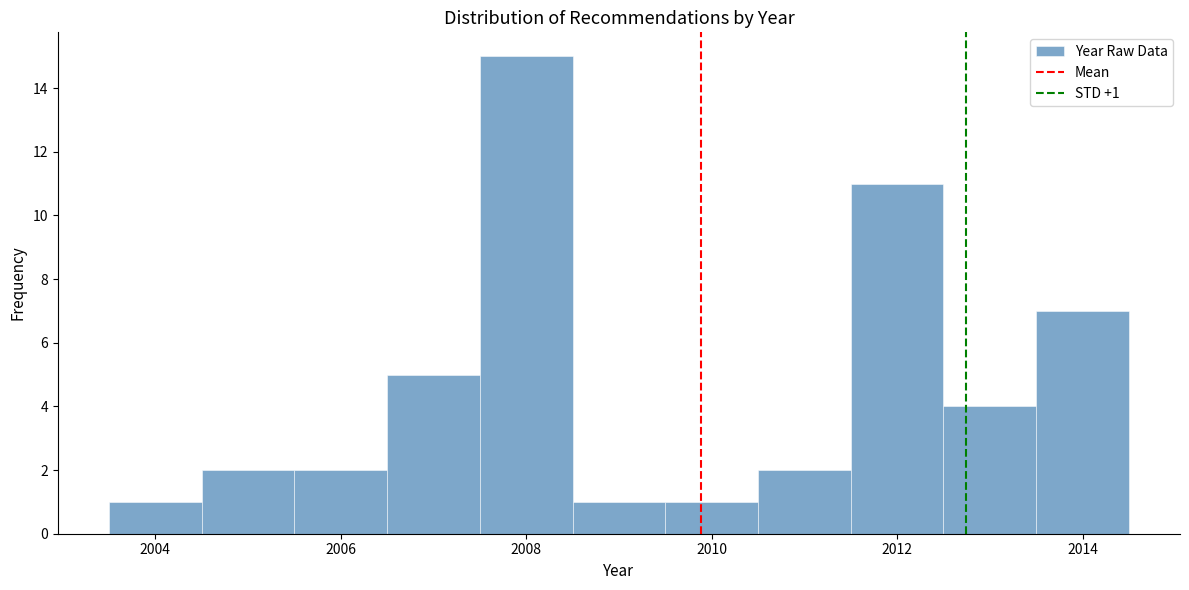

Over which range of the x-axis is the bar tallest?

2007.5 to 2008.5